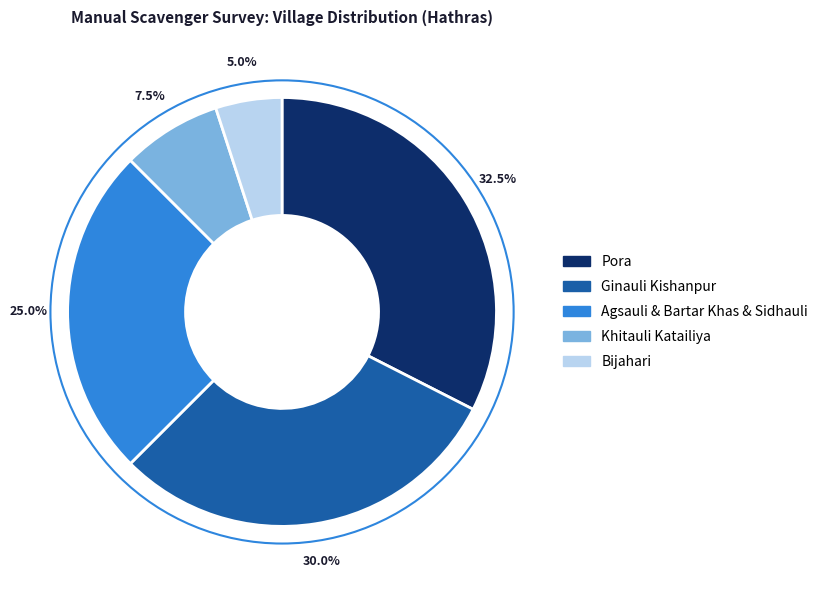

Count the number of slices in the pie.

5